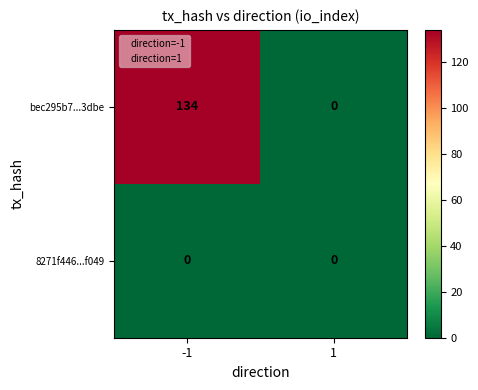

What is the highest value of the bec295b7...3dbe series?

134